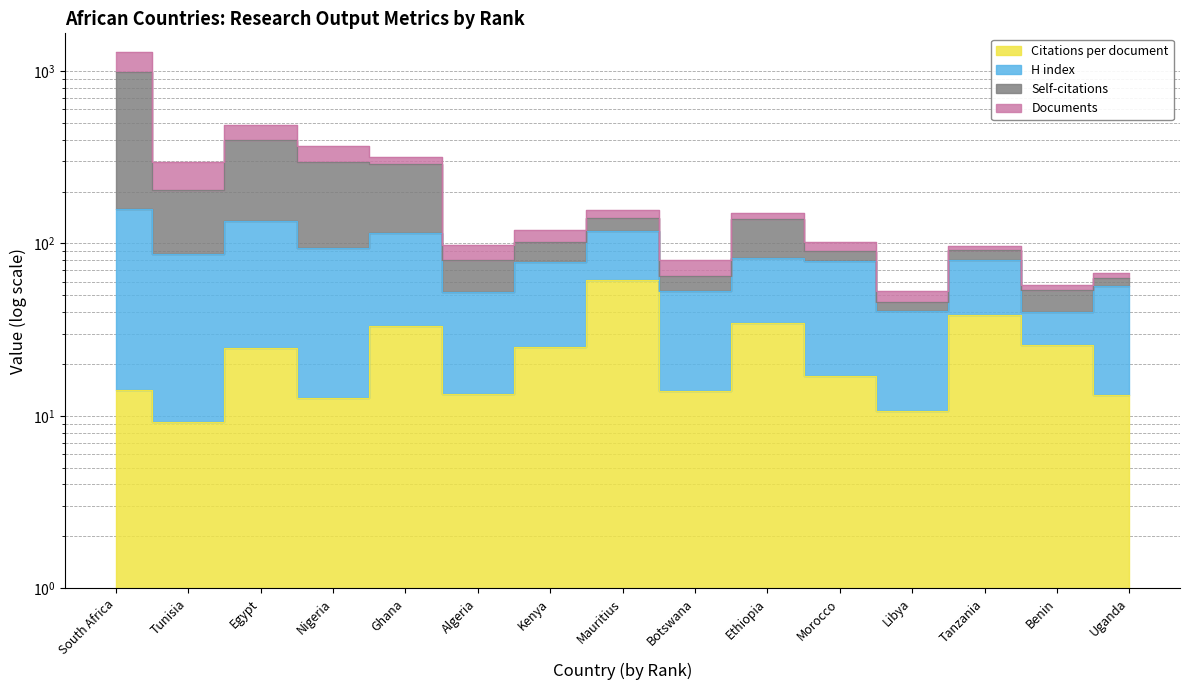

Does the chart display data point markers on the line(s)?

No